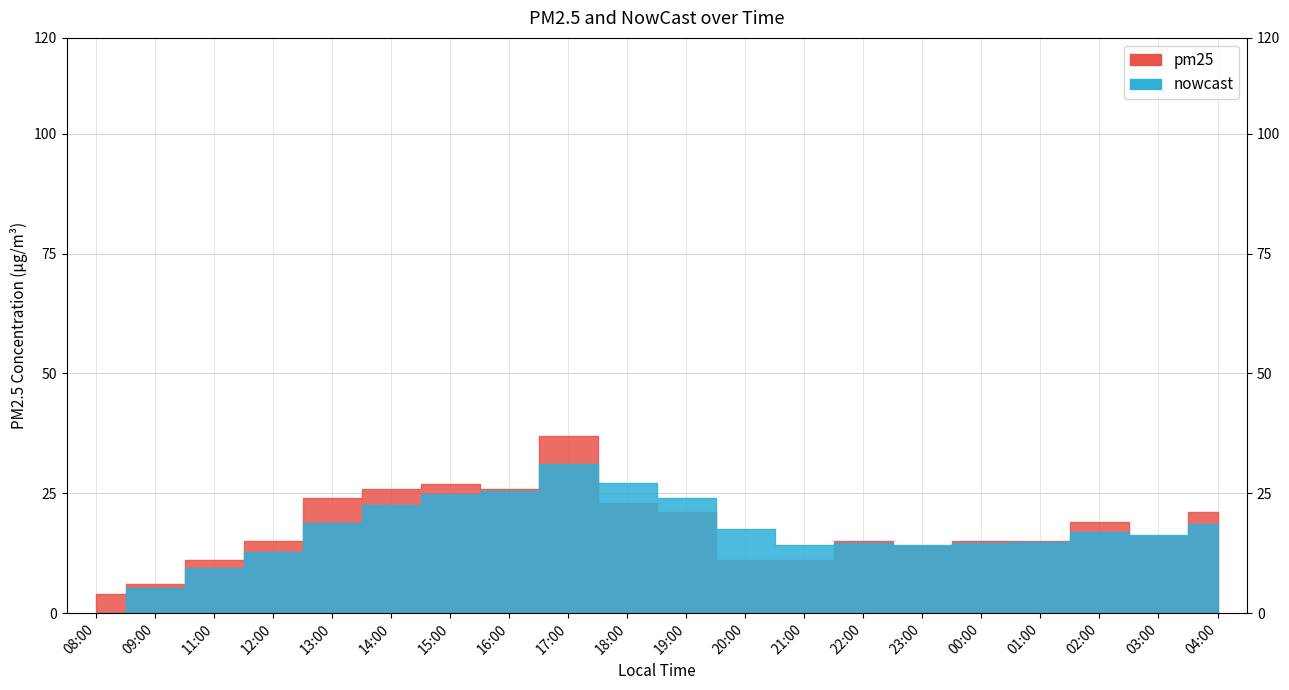

Count the number of categories in the chart.

20